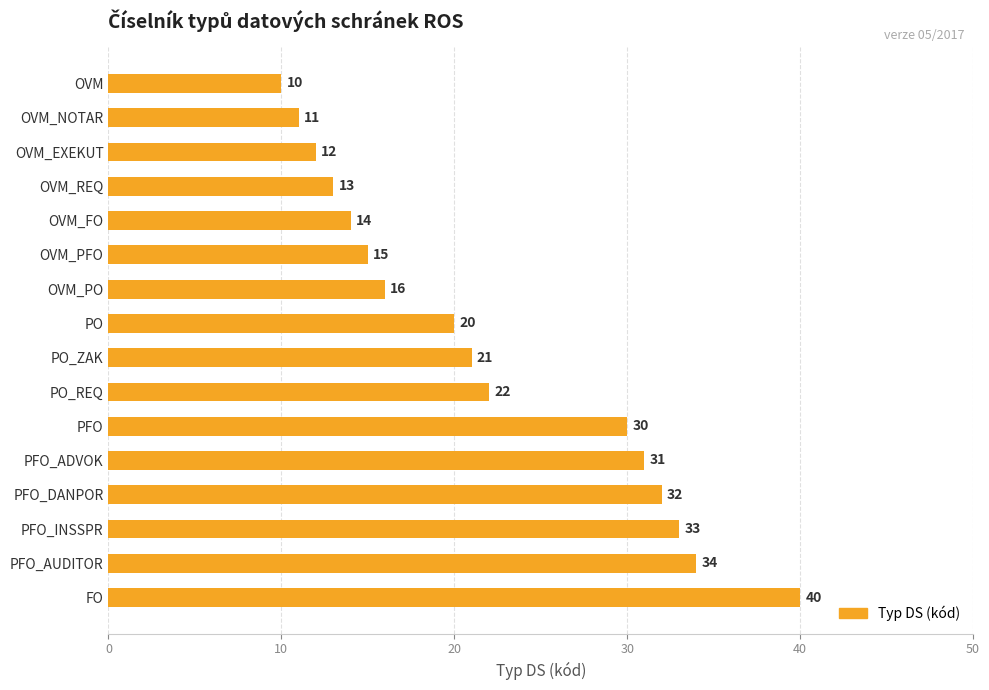

Is it true that the value at OVM_FO is 14?

True